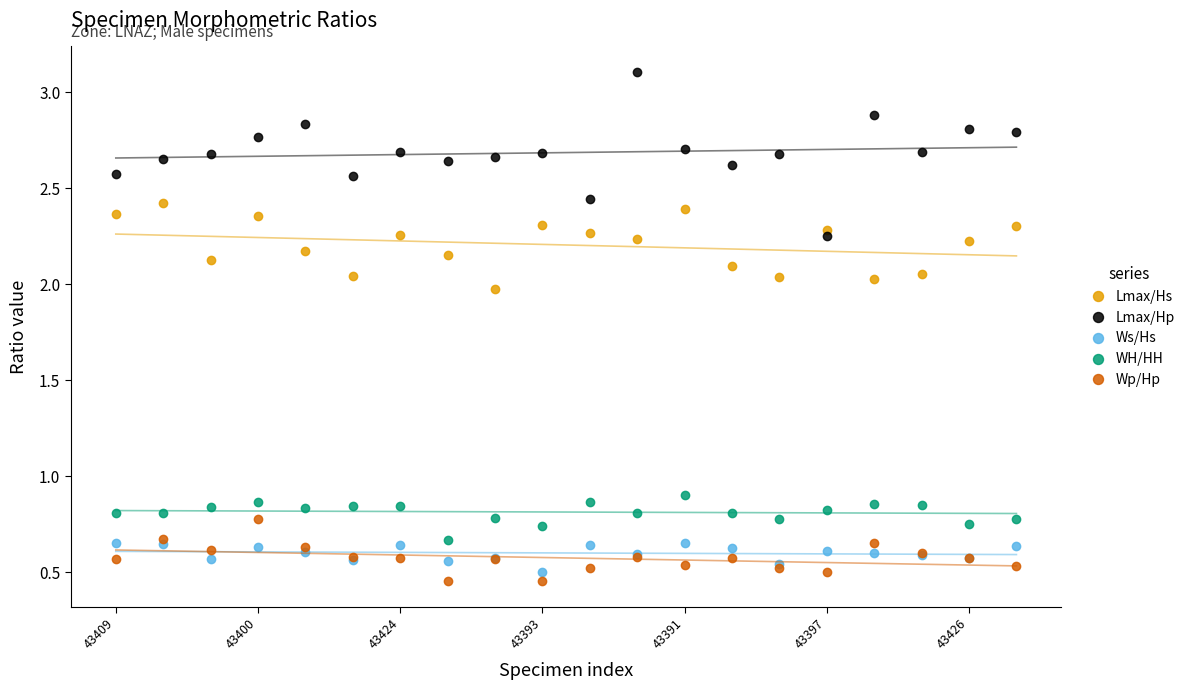

What is the value of the Lmax/Hp point at the 20th from the left?

2.8